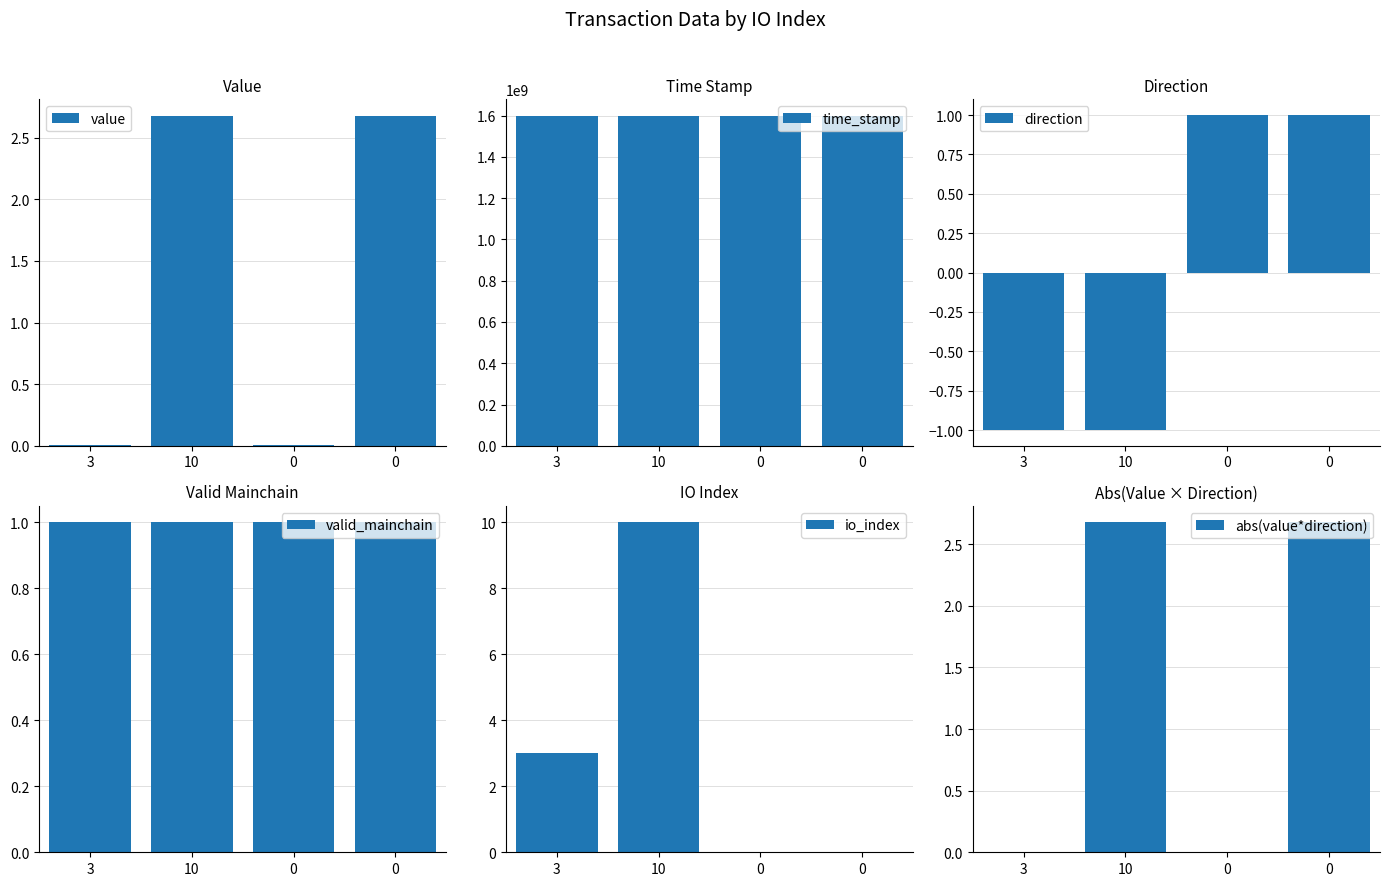

Which series has the widest spread of values?

time_stamp